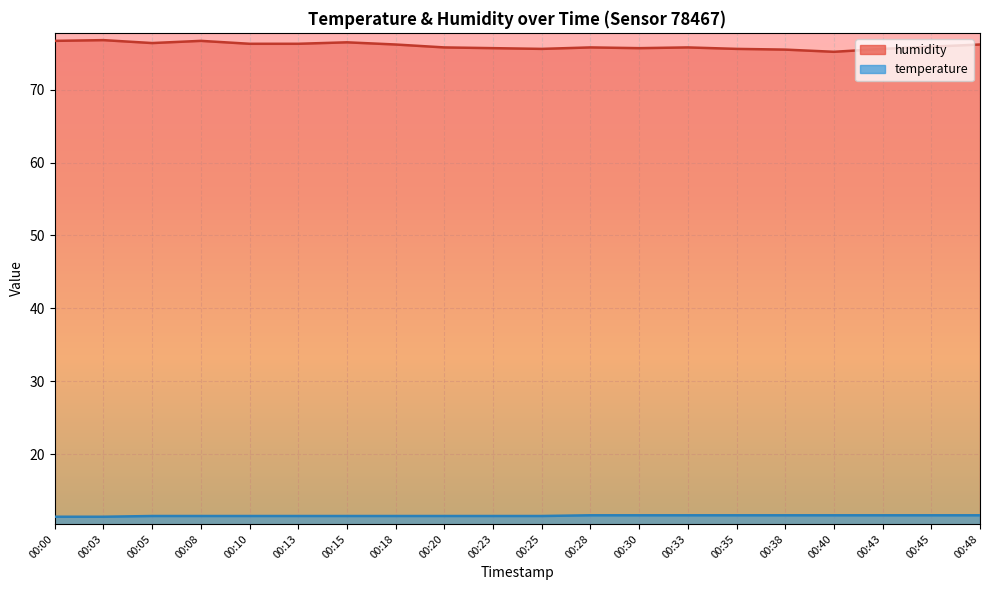

Which series changed the most between 00:15 and 00:18?

humidity